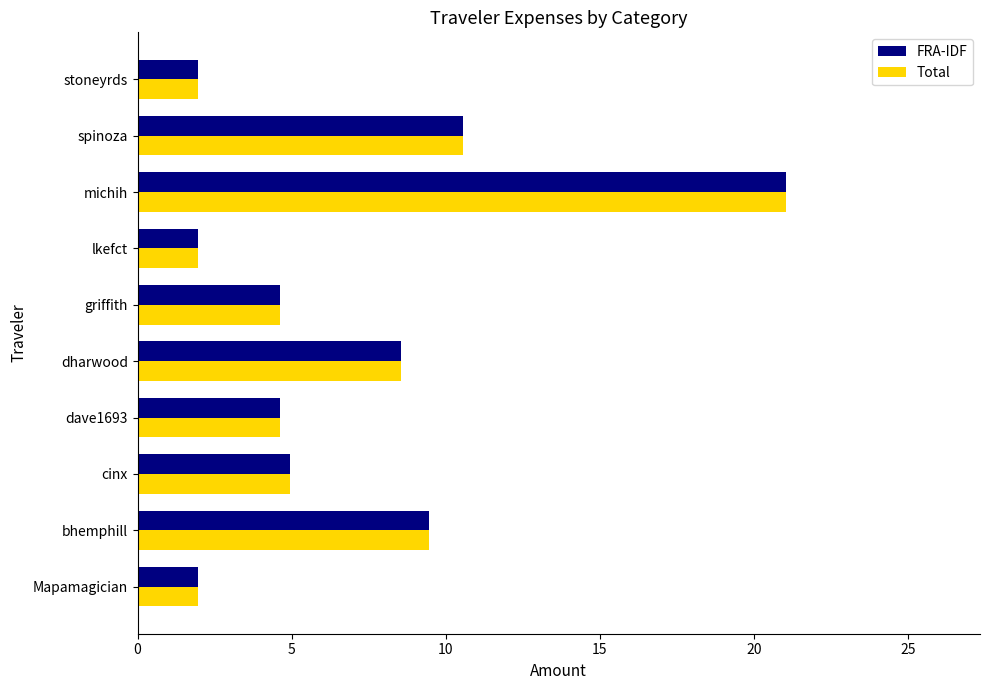

Is it true that Total equals 13.4 at dharwood?

False